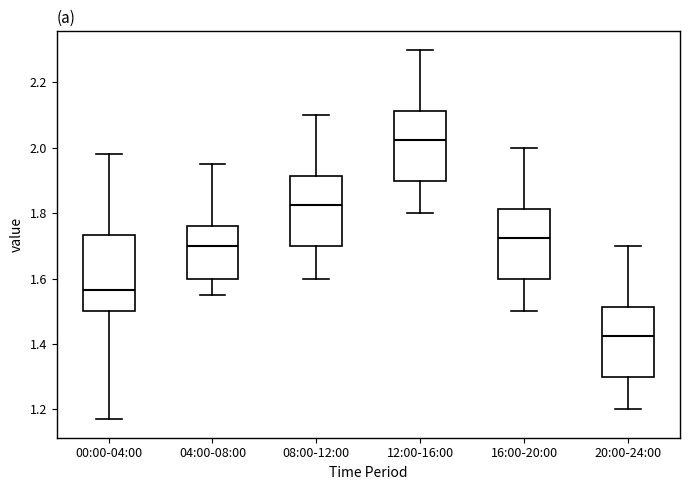

Which box is the tallest, from its lower edge to its upper edge?

00:00-04:00